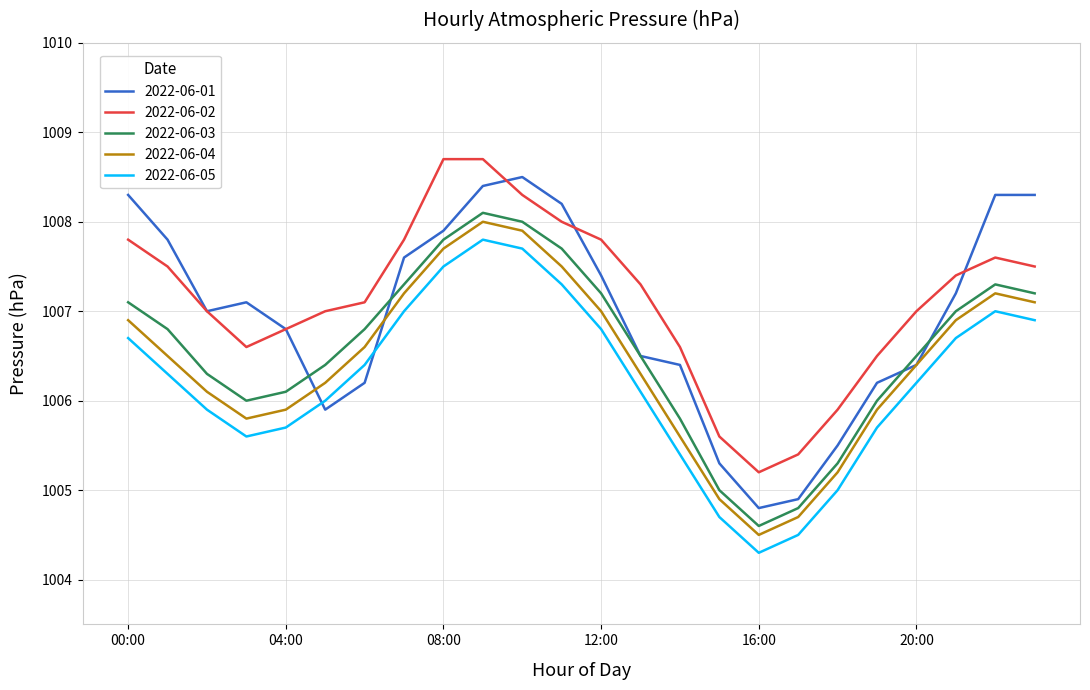

How many interior local peaks does the 2022-06-03 series have?

2